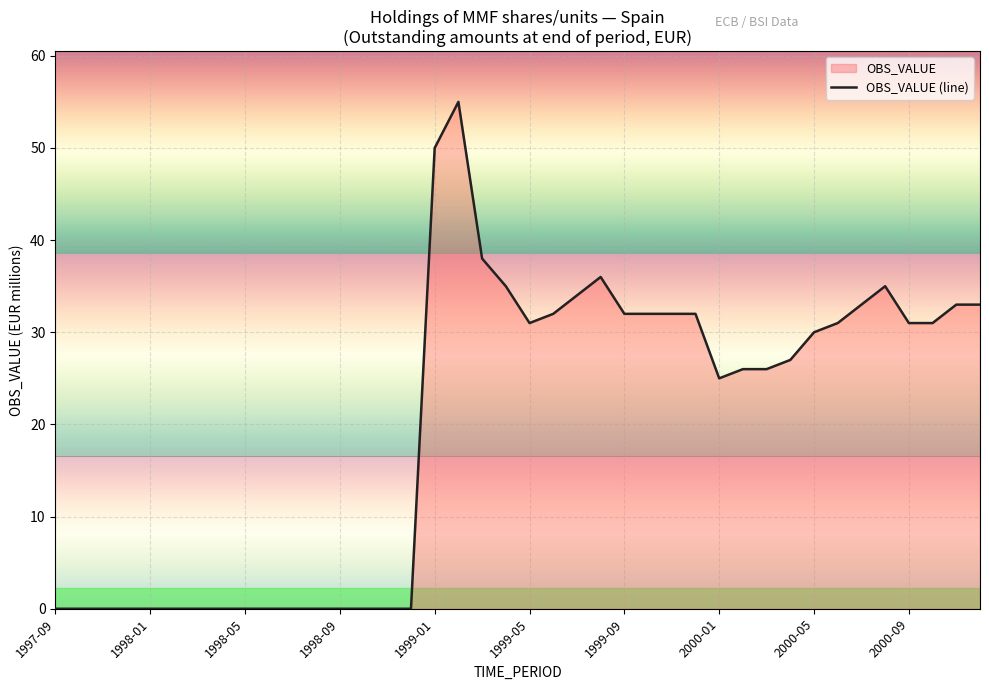

The chart shows a value of 0 at 1998-05. True or false?

True